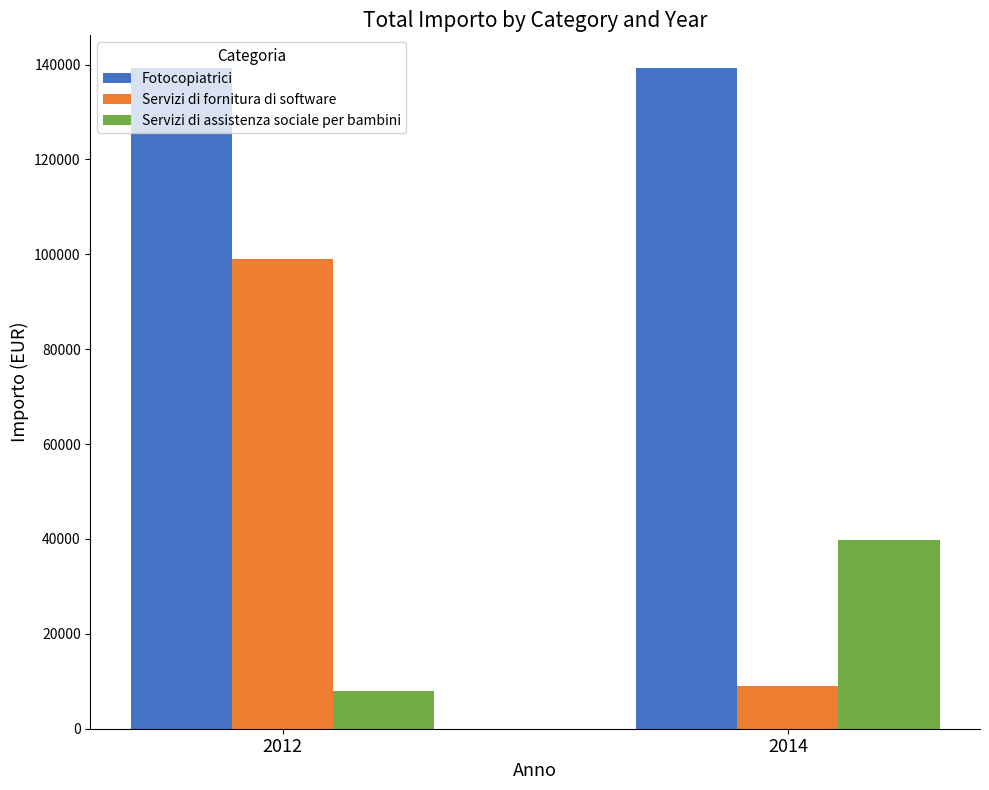

At which category is the sum across all series the highest?

2012